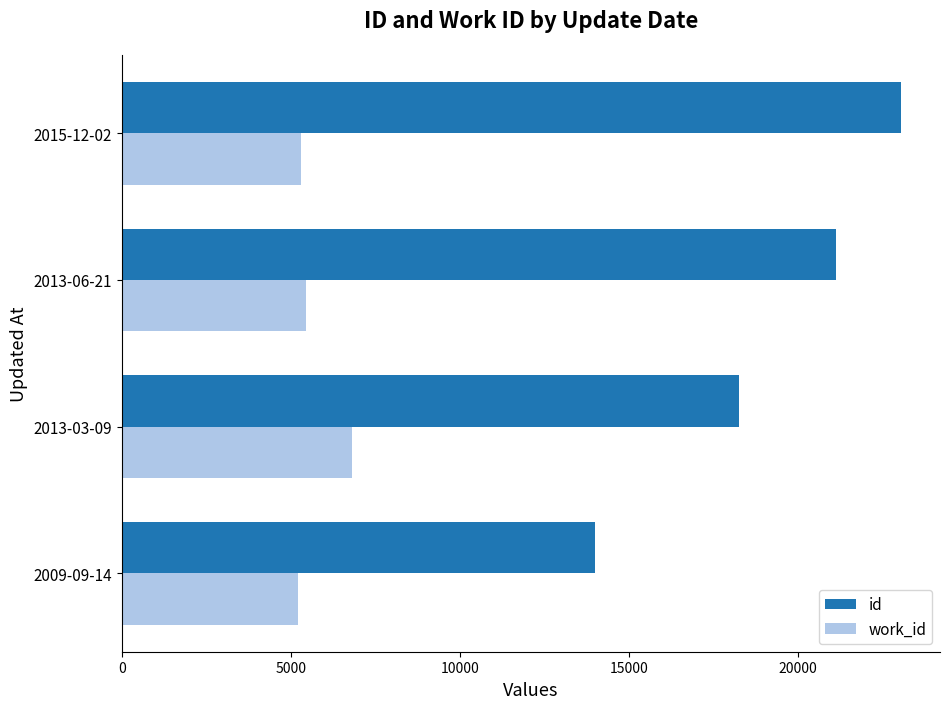

Which series has the widest spread of values?

id